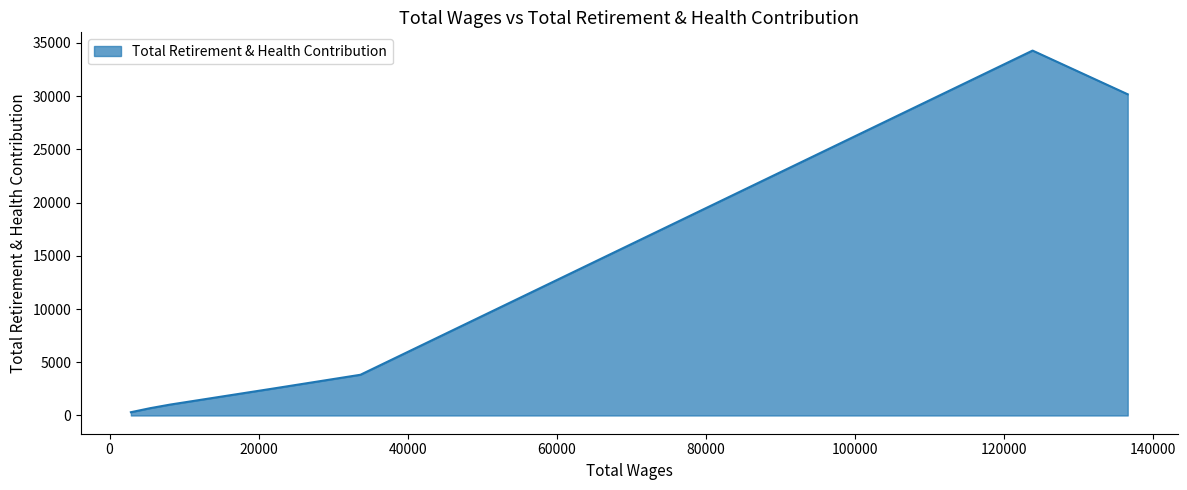

What is the difference between the maximum and minimum values?

33969